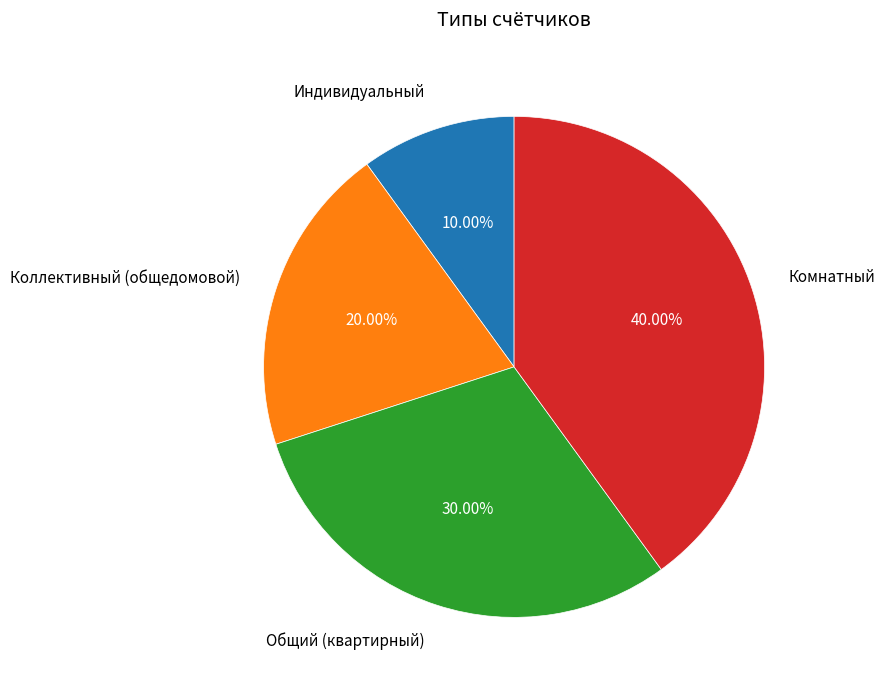

Is there a majority slice in this chart?

No